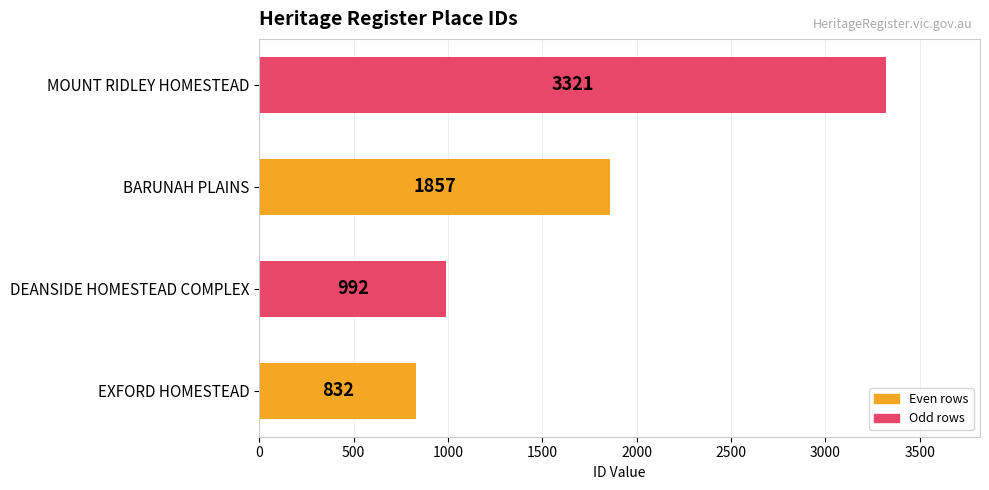

How many categories are shown in the chart?

4